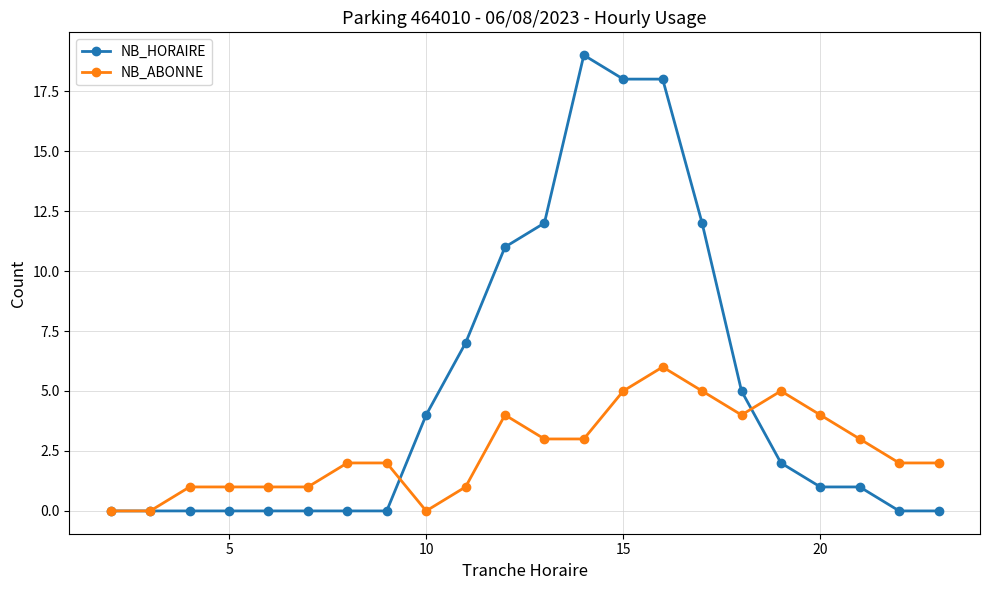

Which series has the largest total across all categories?

NB_HORAIRE